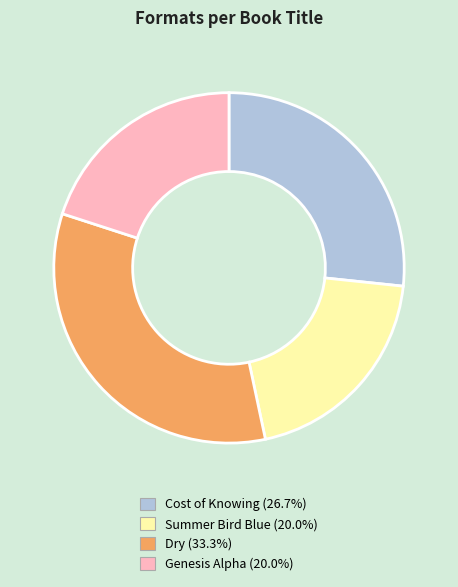

Do Summer Bird Blue (20.0%) and Cost of Knowing (26.7%) together represent more than half of the pie?

No